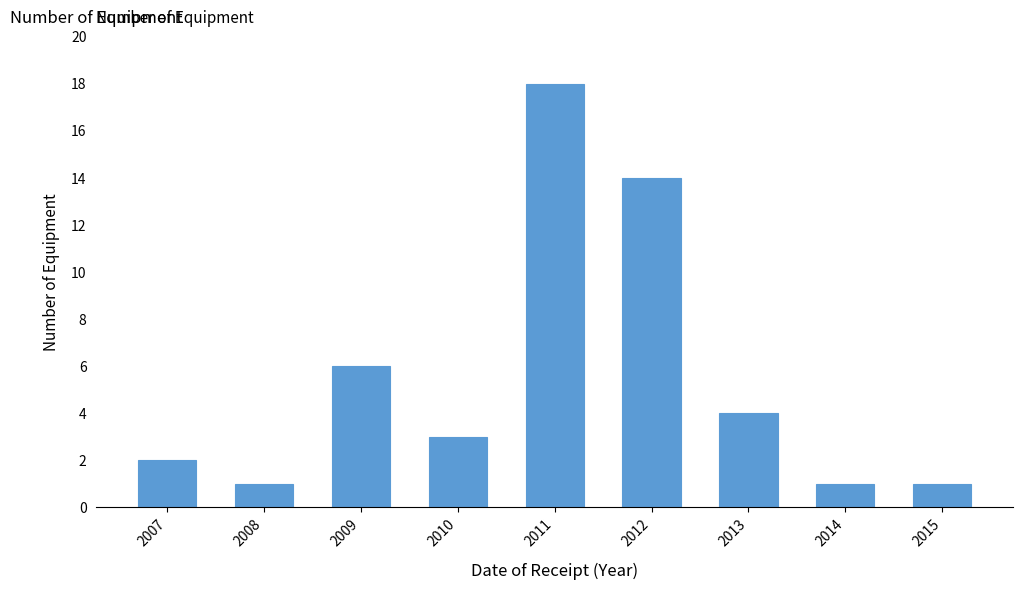

Reading left to right, transcribe all the data shown in this chart.

2007=2	2008=1	2009=6	2010=3	2011=18	2012=14	2013=4	2014=1	2015=1